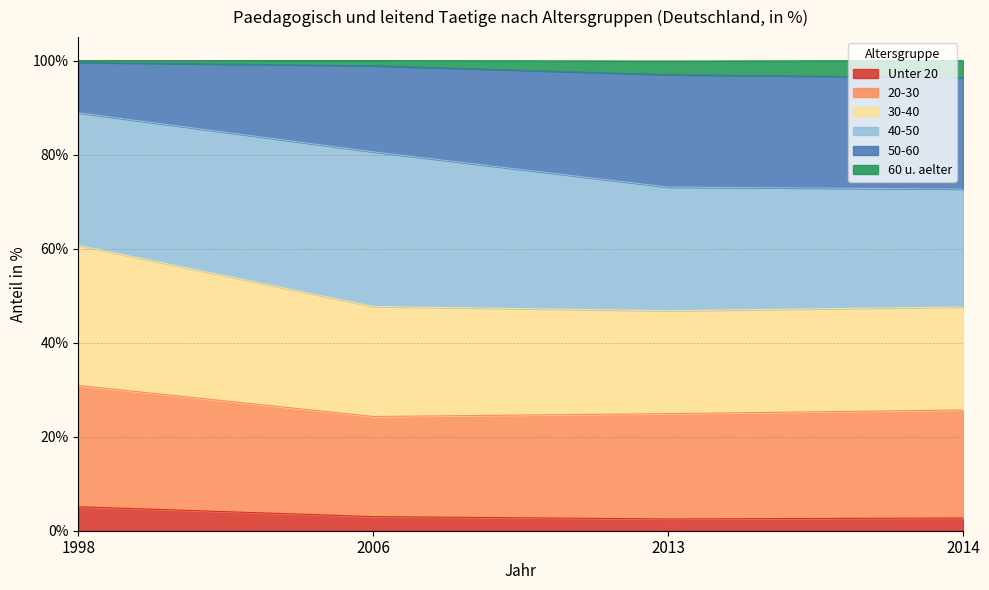

Which has a higher value, 2014 or 2006?

2006